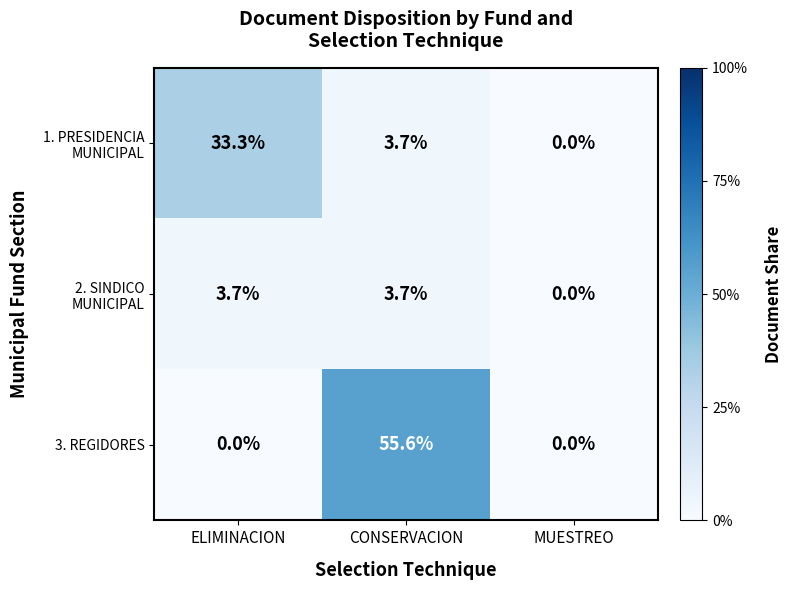

The value of 3. REGIDORES at MUESTREO is -28.3. True or false?

False